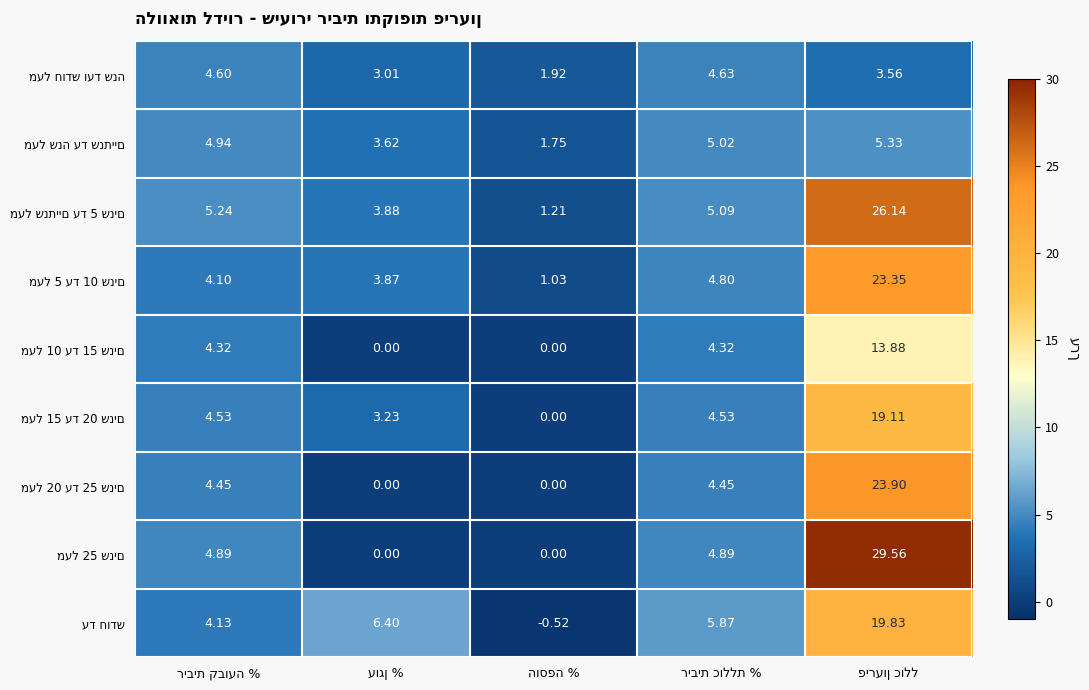

Which label corresponds to the largest value in the chart?

פירעון כולל